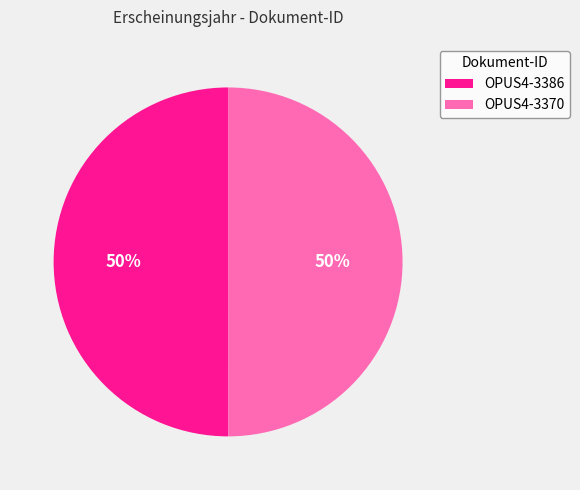

Approximately how many times larger is the value at OPUS4-3370 compared to OPUS4-3386?

1.0